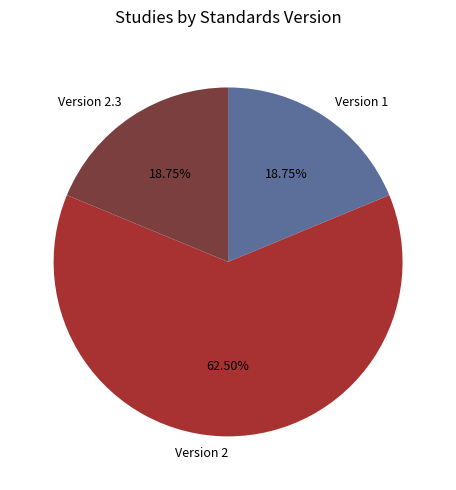

Which category accounts for the majority?

Version 2